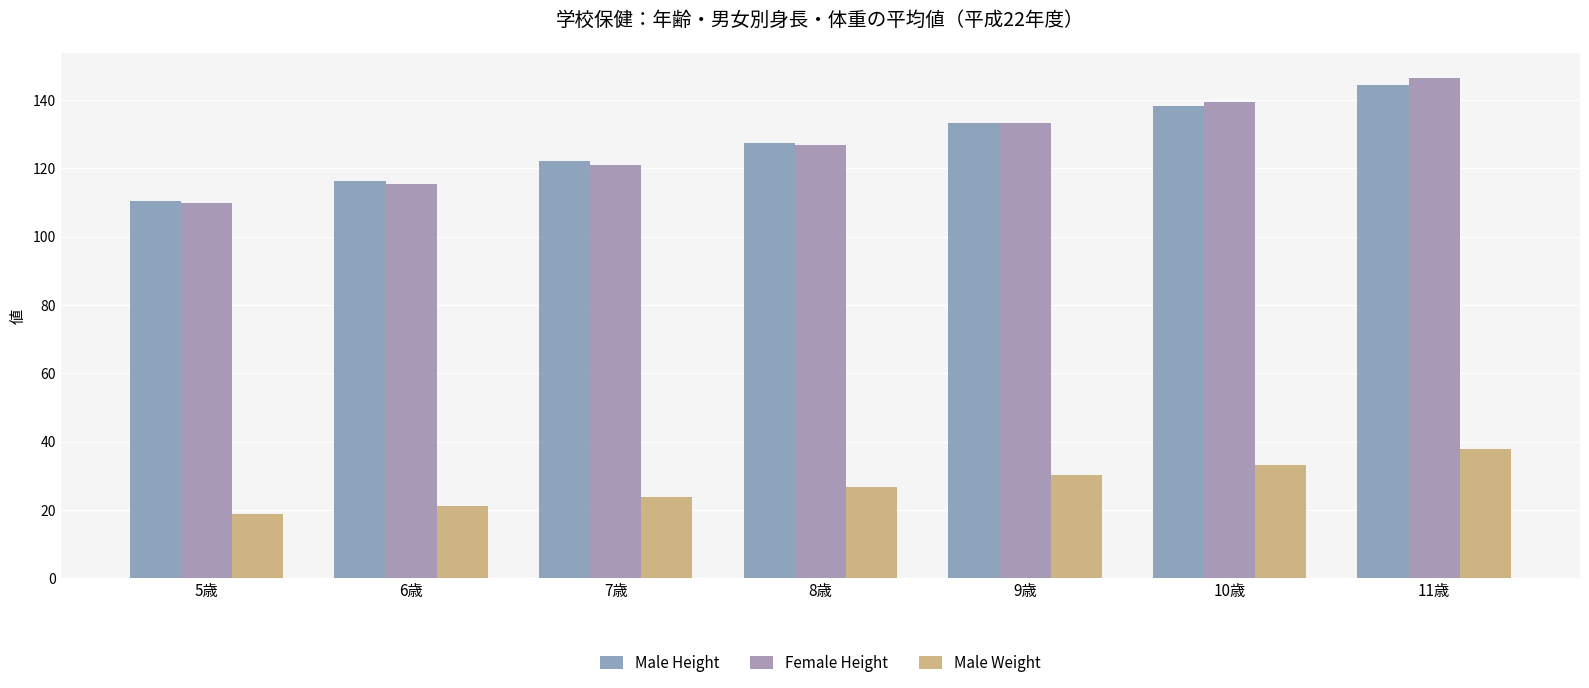

At how many categories does at least one series exceed 40?

7